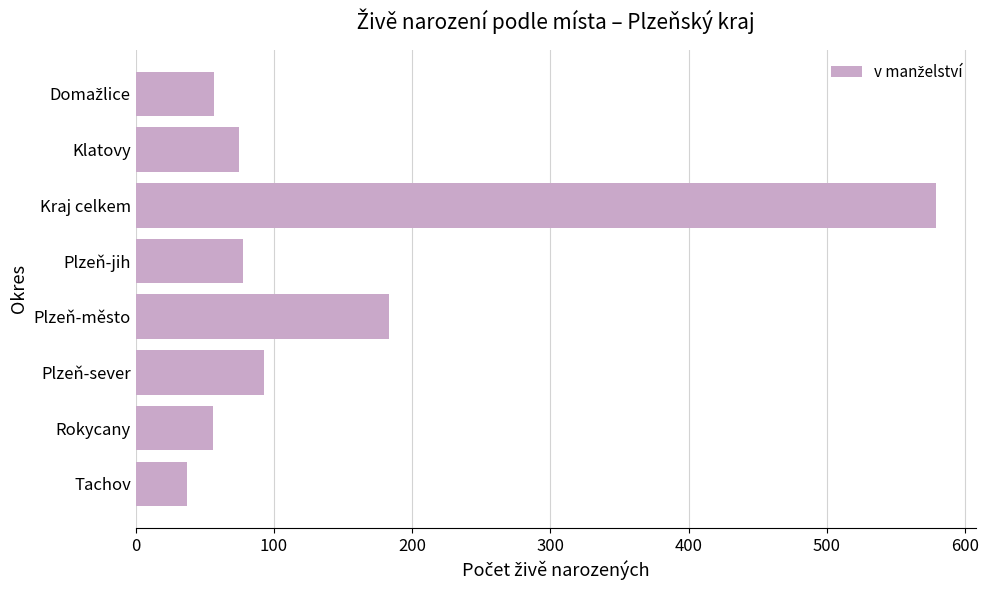

Are the bars grouped side by side (vs. stacked)?

No